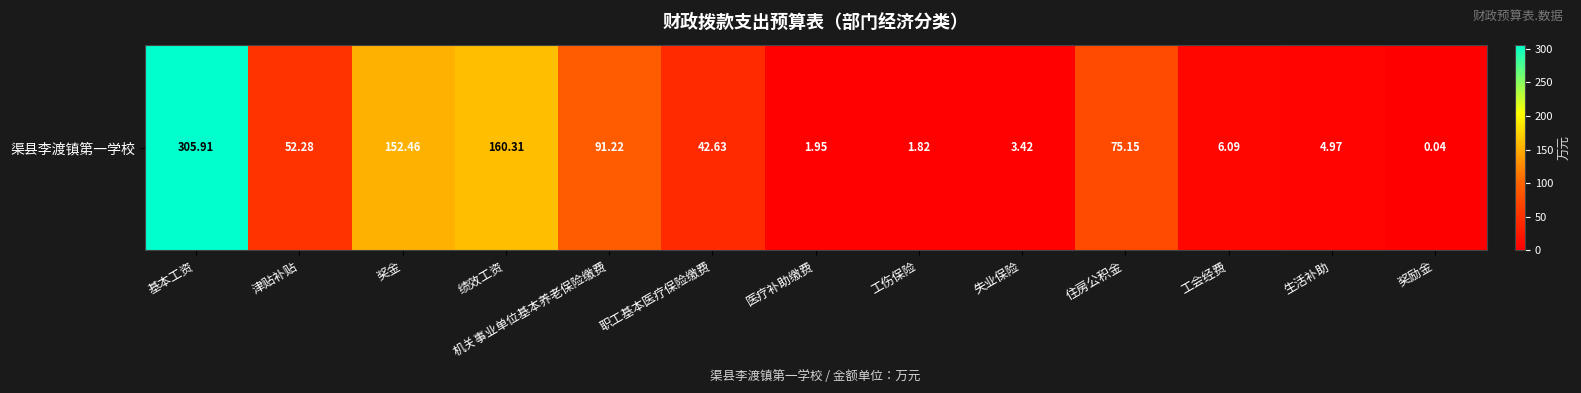

Rank the categories by value from highest to lowest.

基本工资, 绩效工资, 奖金, 机关事业单位基本养老保险缴费, 住房公积金, 津贴补贴, 职工基本医疗保险缴费, 工会经费, 生活补助, 失业保险, 医疗补助缴费, 工伤保险, 奖励金